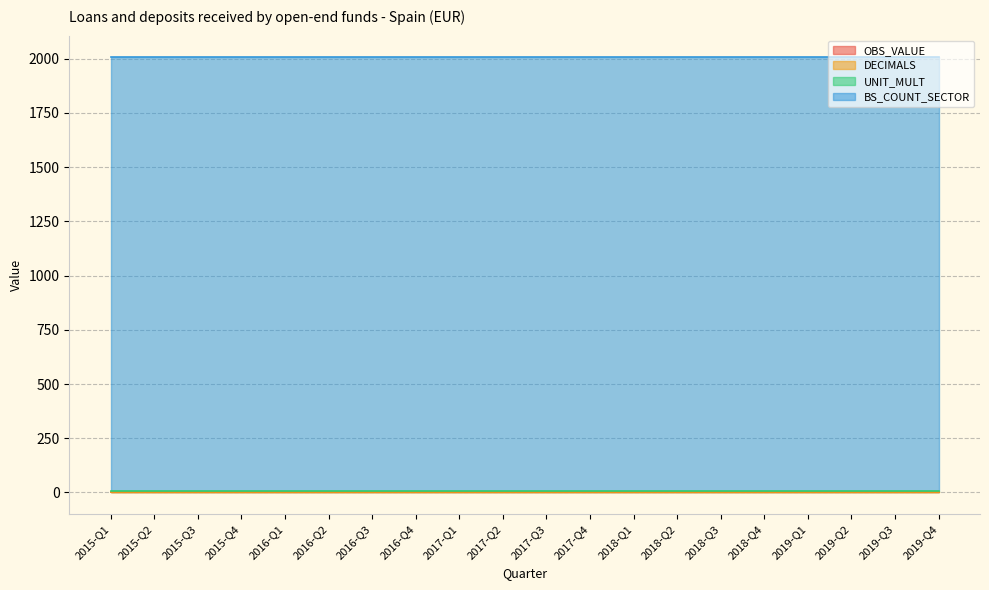

How many distinct data groups are displayed?

4